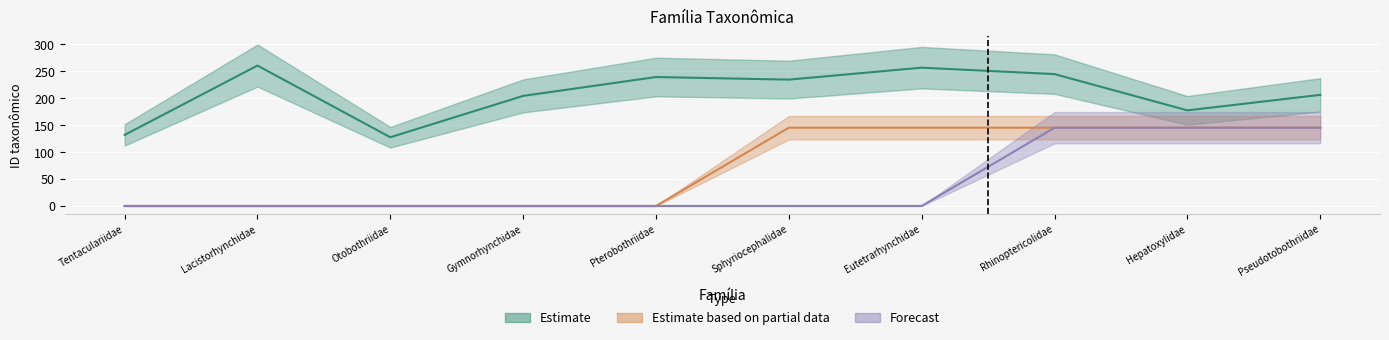

At which category is the sum across all series the highest?

Rhinoptericolidae